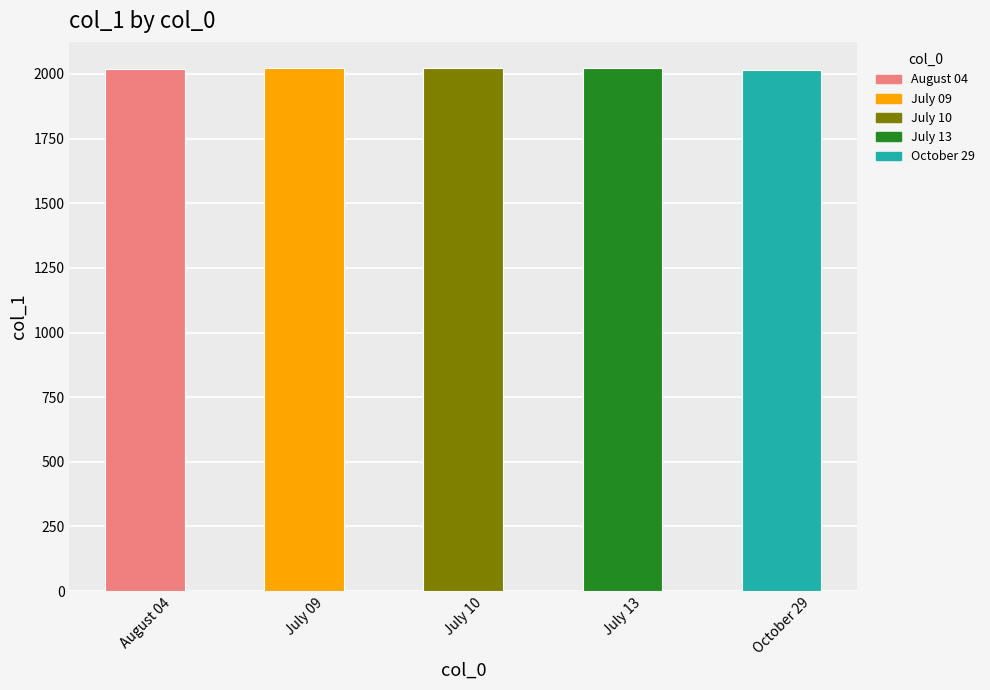

What is the label of the 3rd bar from the left?

July 10